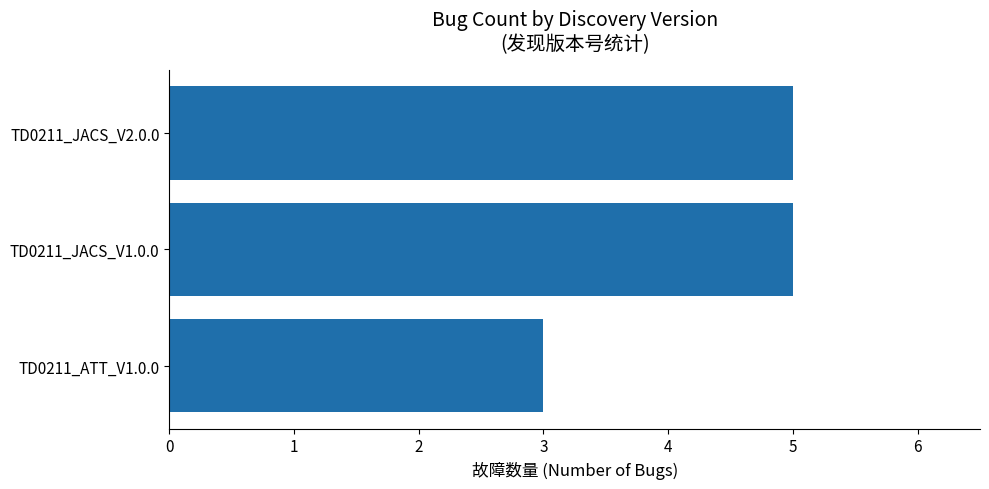

Reading bottom to top, list all the values displayed in this chart.

TD0211_ATT_V1.0.0=3	TD0211_JACS_V1.0.0=5	TD0211_JACS_V2.0.0=5